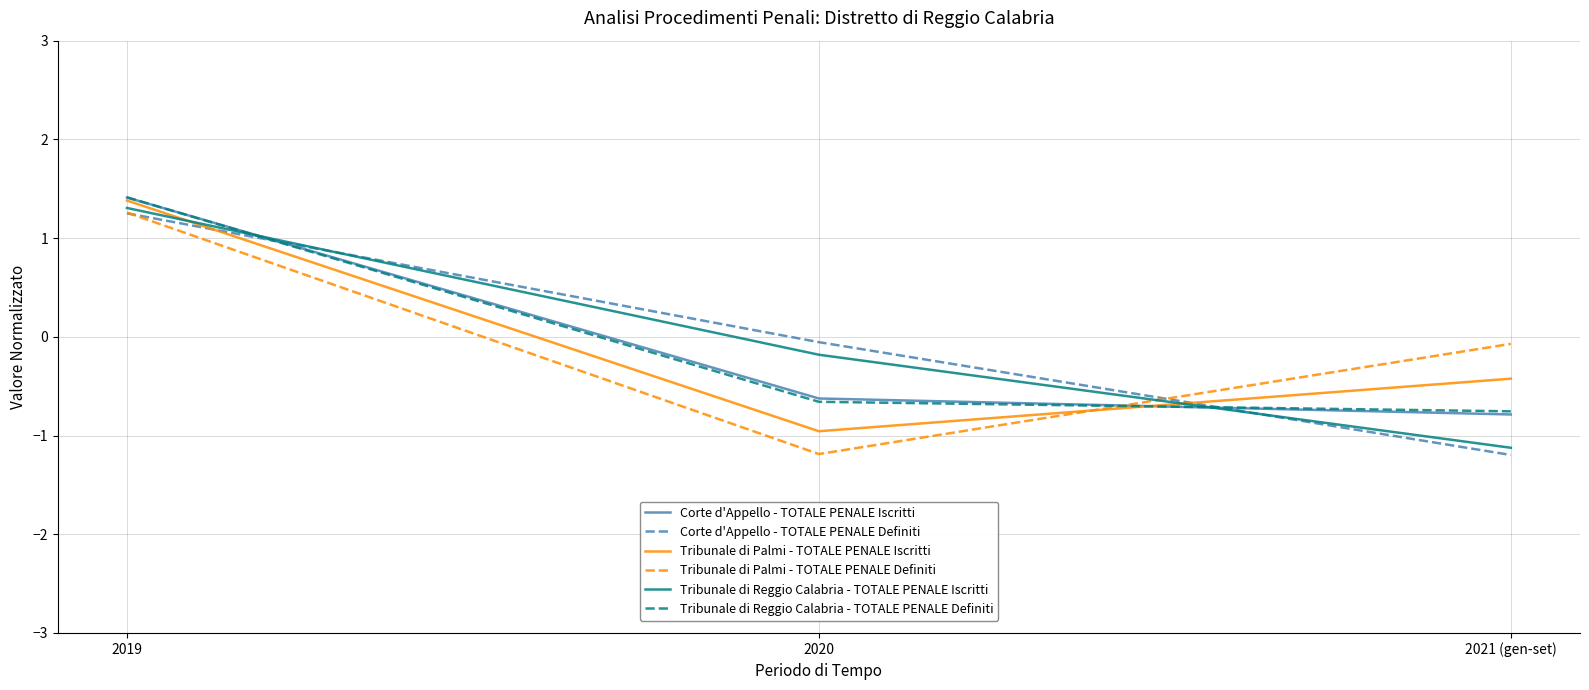

The Corte d'Appello - TOTALE PENALE Definiti series shows -1.2 at 2021 (gen-set). True or false?

True